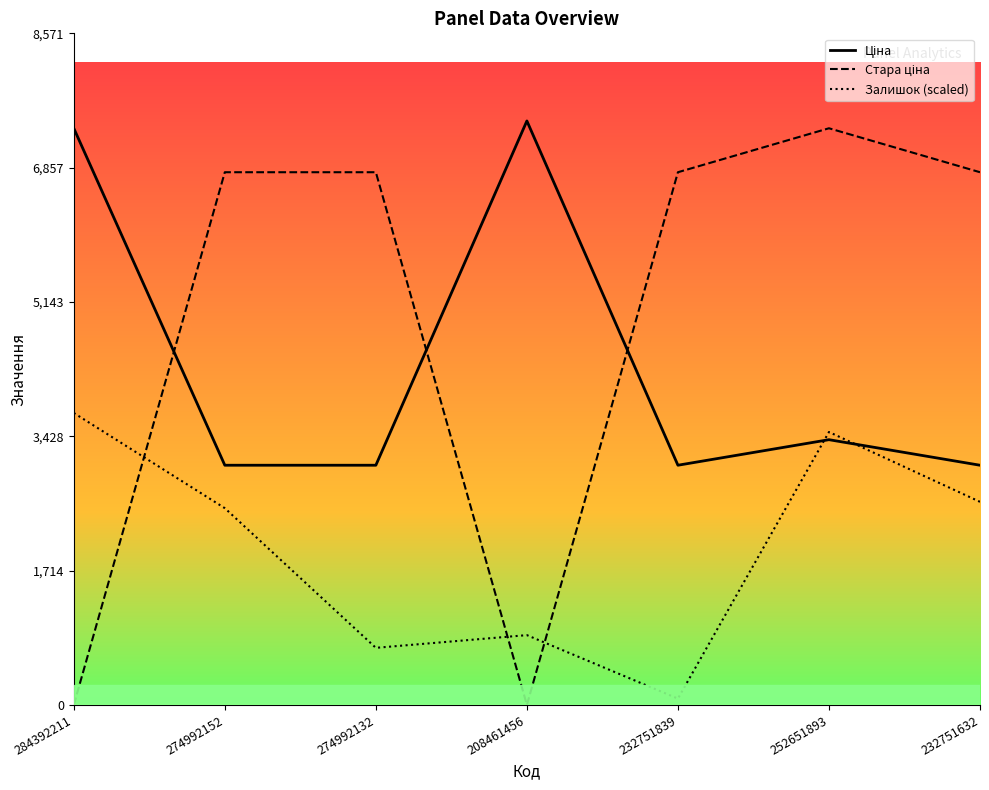

The value of Ціна at 208461456 is 3684.6. True or false?

False